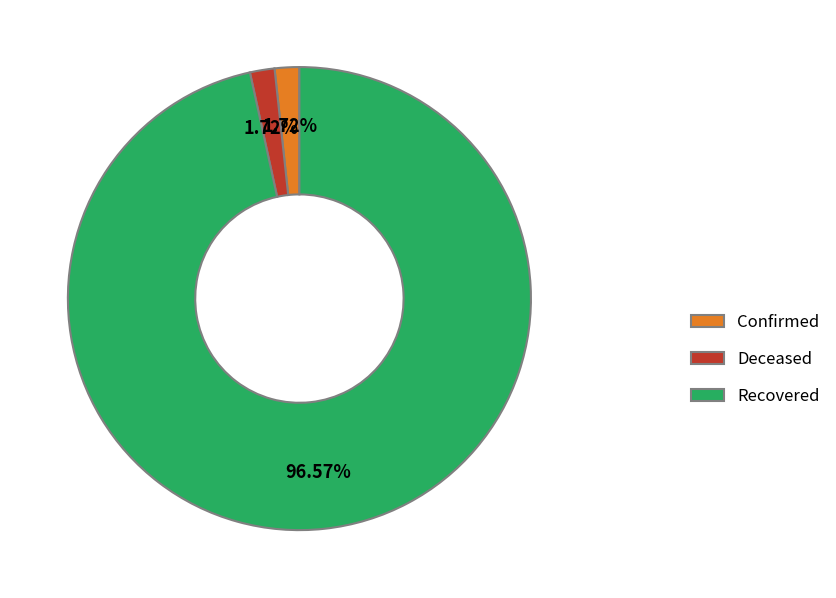

What is the largest slice in the pie chart?

Recovered